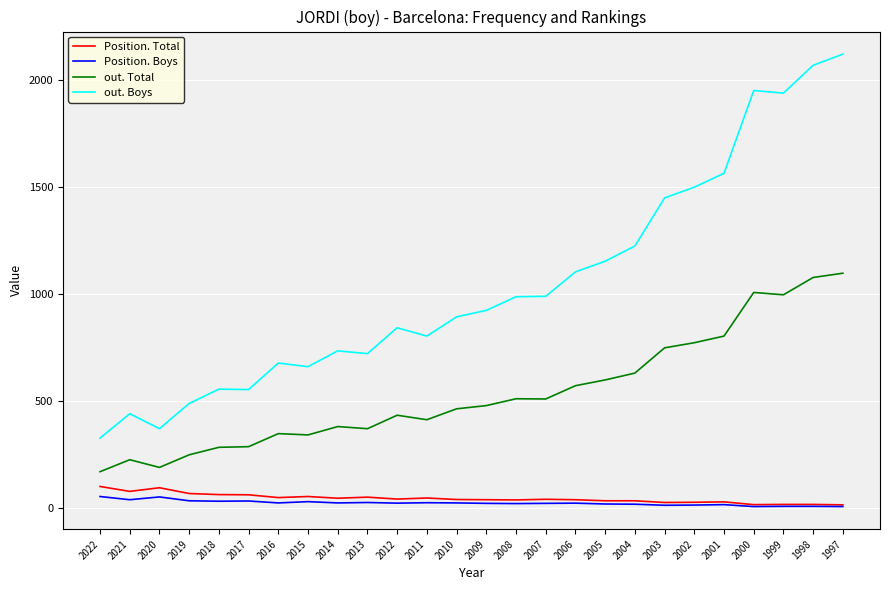

Is it true that out. Total equals 371 at 2013?

True